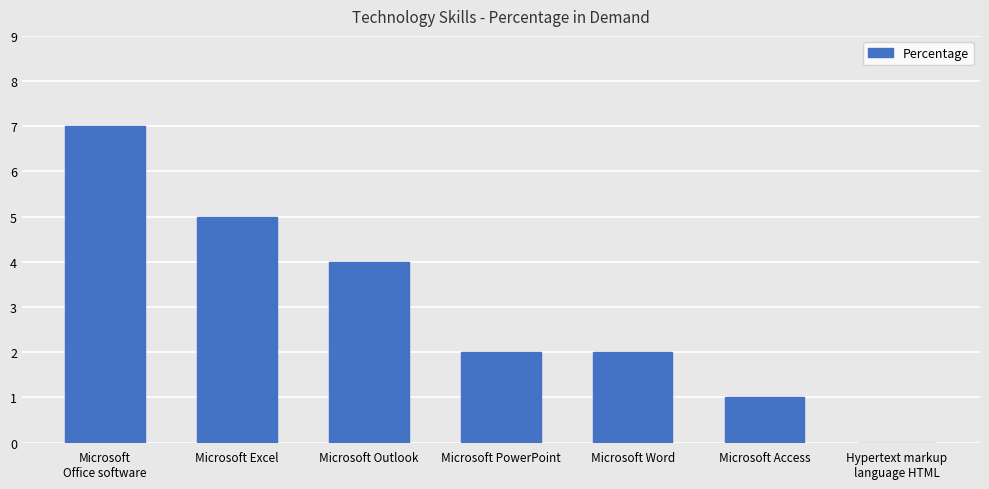

What is the change in value from Microsoft Excel to Microsoft PowerPoint?

-3